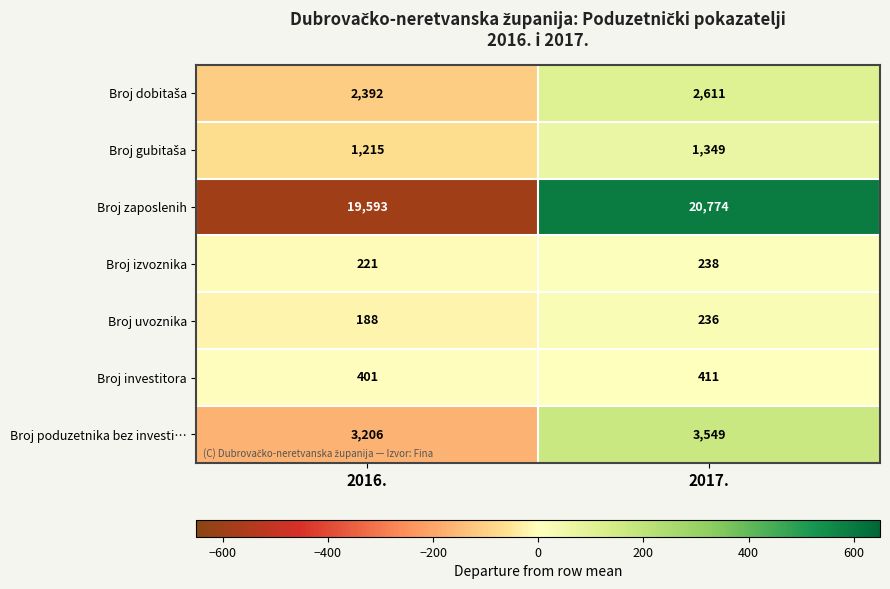

What is the highest value of the Broj investitora series?

411